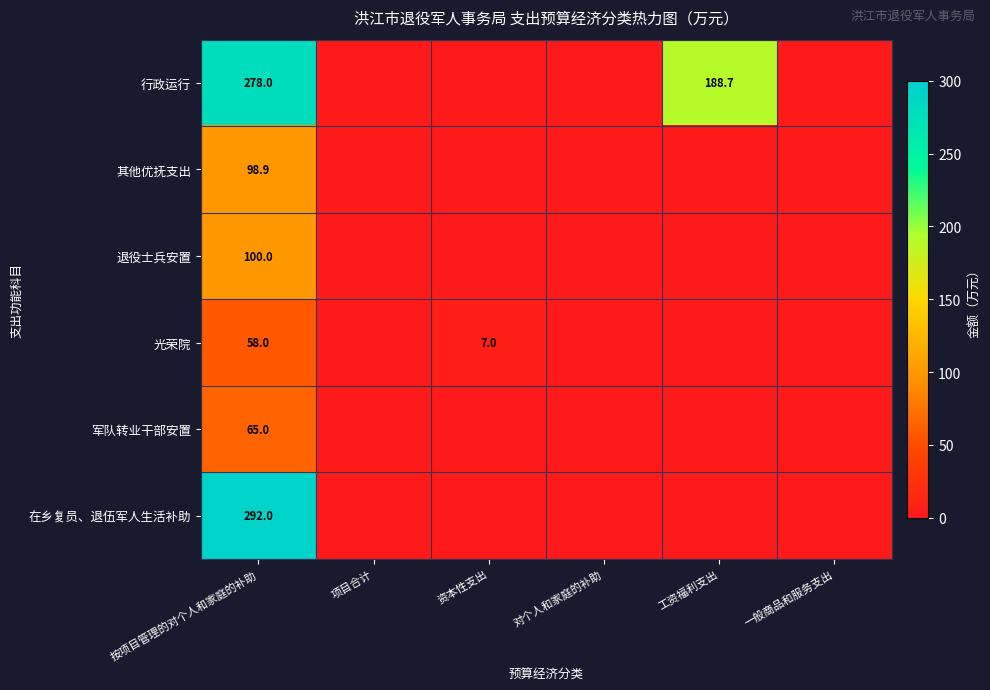

Is it true that 光荣院 equals 11.5 at 资本性支出?

False